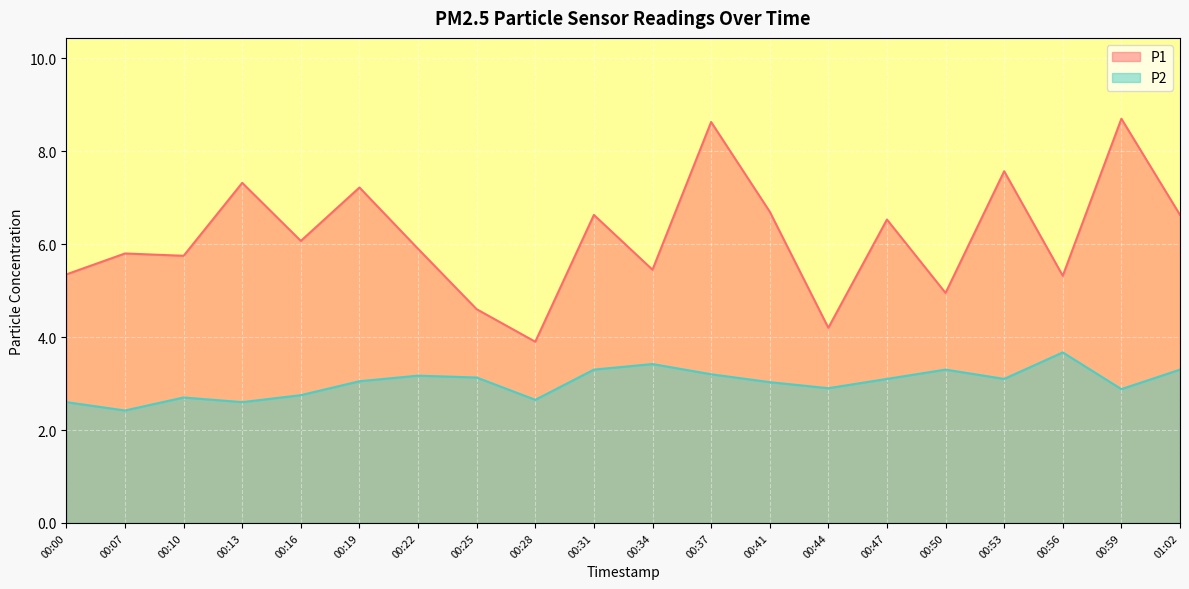

The value of P1 at 00:53 is 4.5. True or false?

False